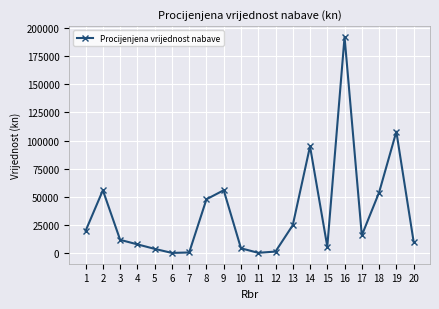

Is it true that the value at 3 is 12000?

True